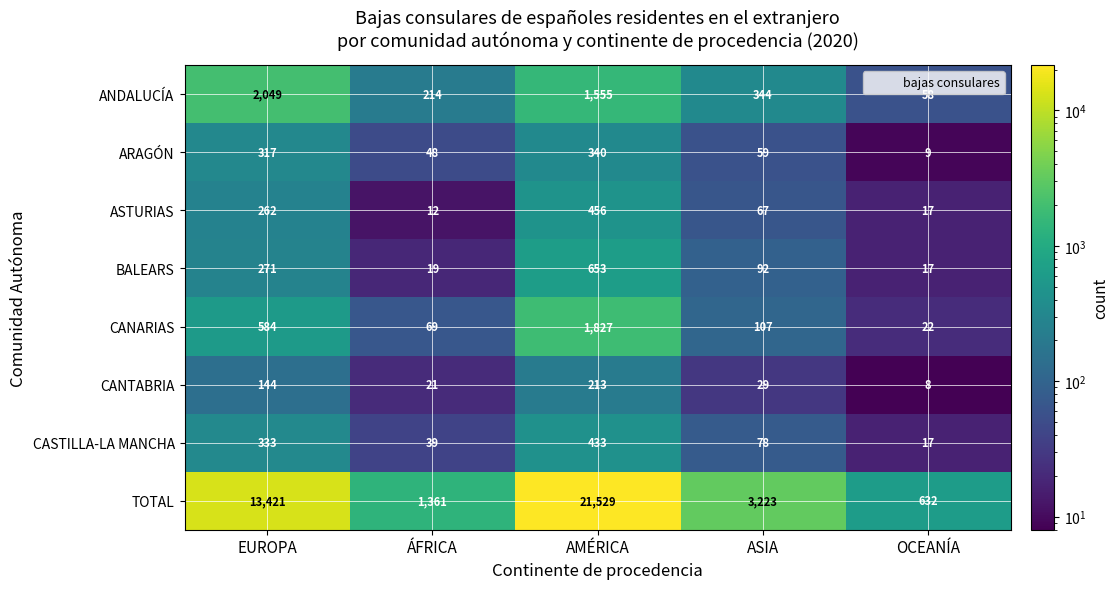

Which category has the highest value across all series?

AMÉRICA